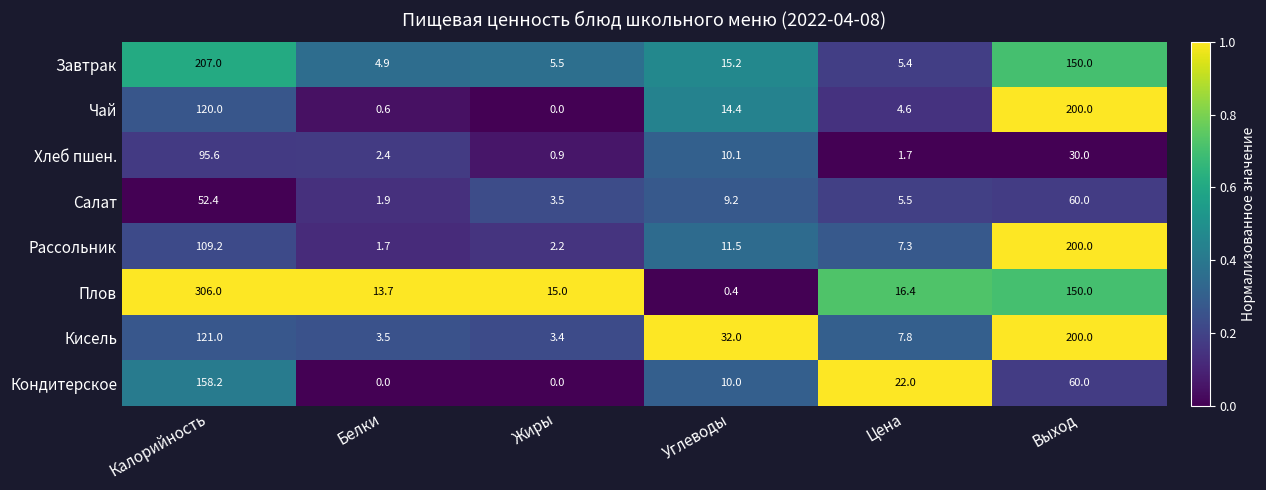

Where does the Рассольник series first go above 11?

Калорийность